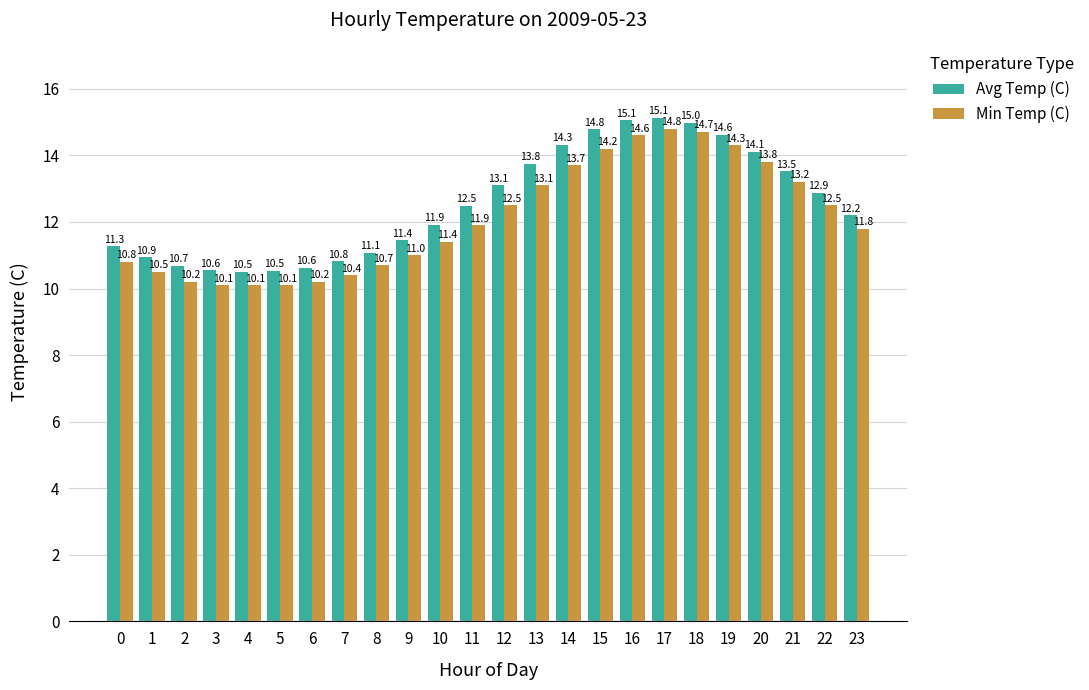

The value of Min Temp (C) at 5 is 4.1. True or false?

False